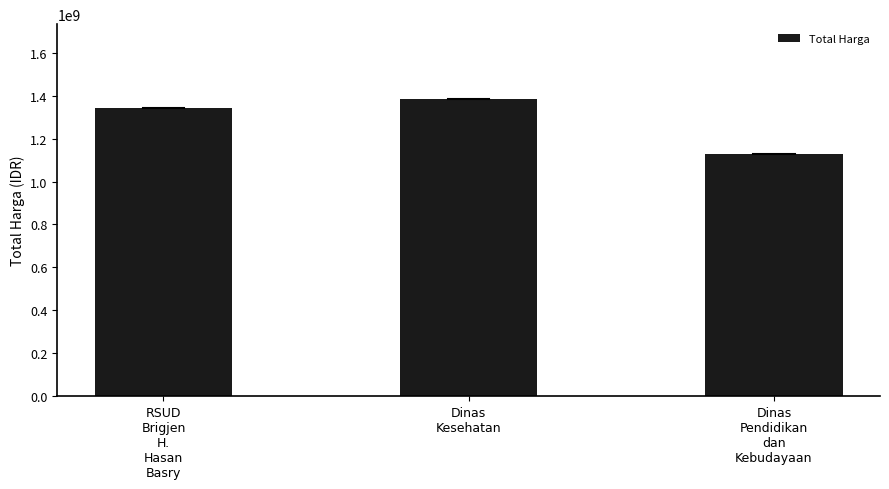

Are the bars horizontal?

No